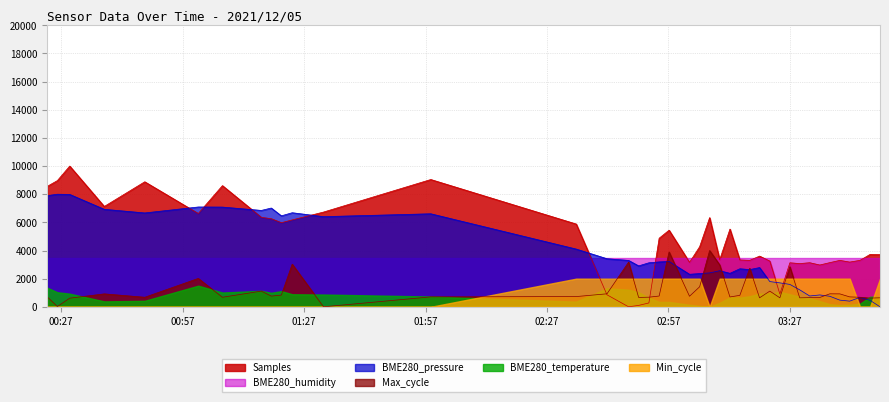

How many positive values does the BME280_pressure series have?

39